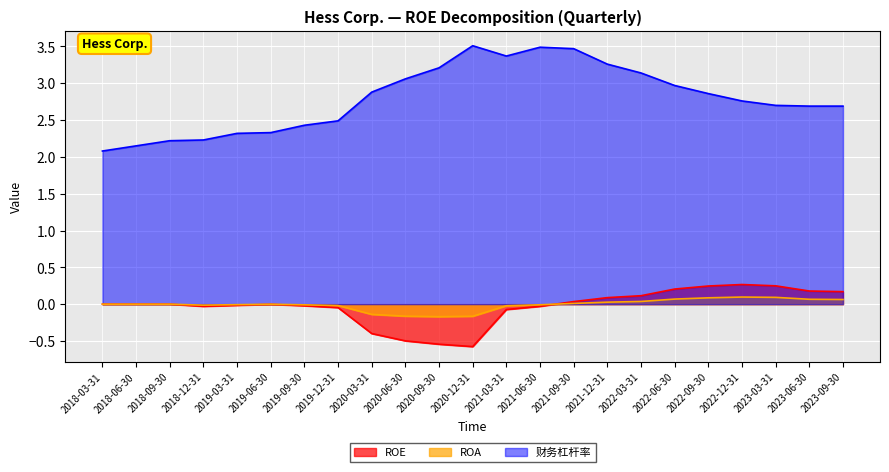

What are all the series names shown in the legend?

ROE, ROA, 财务杠杆率